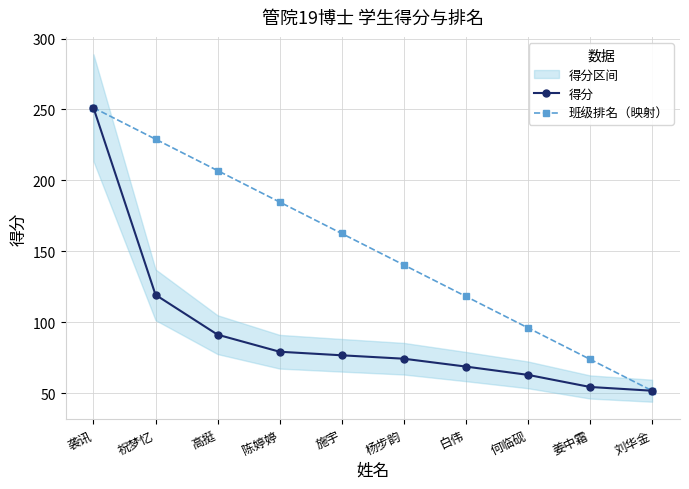

What is the approximate value of 班级排名（映射） at 杨步韵?

140.4